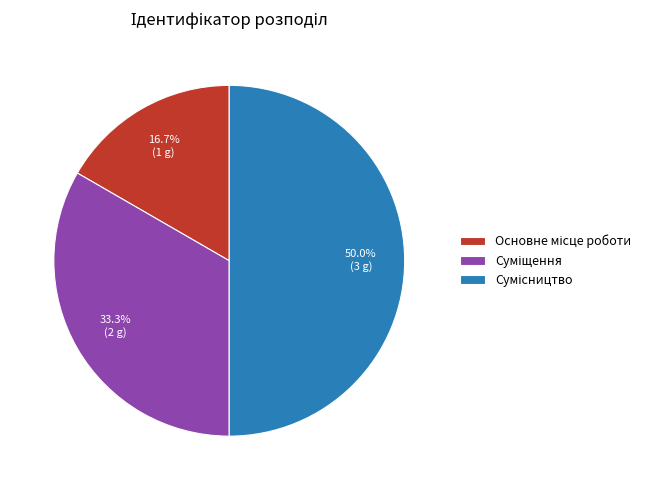

What is the change in value from Основне місце роботи to Суміщення?

+1